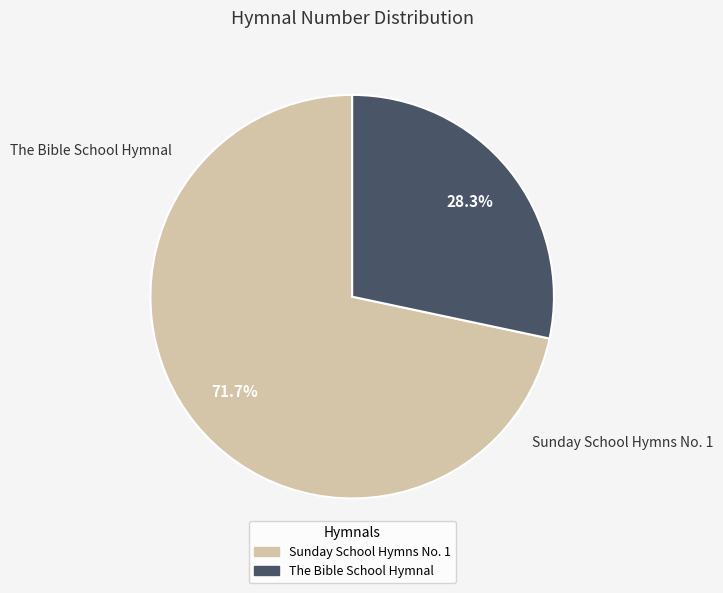

What is the largest slice in the pie chart?

Sunday School Hymns No. 1